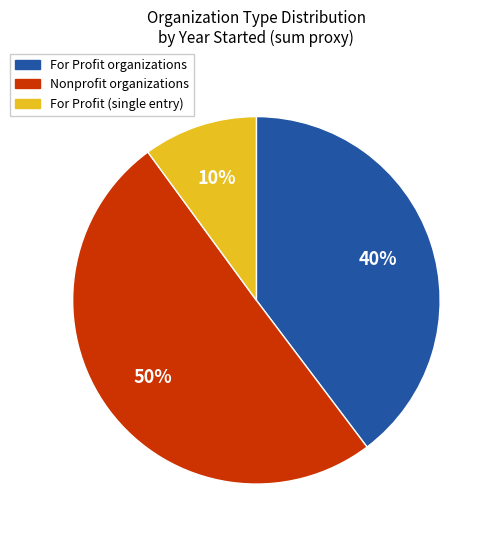

To the nearest percent, what portion does Nonprofit organizations represent?

50%